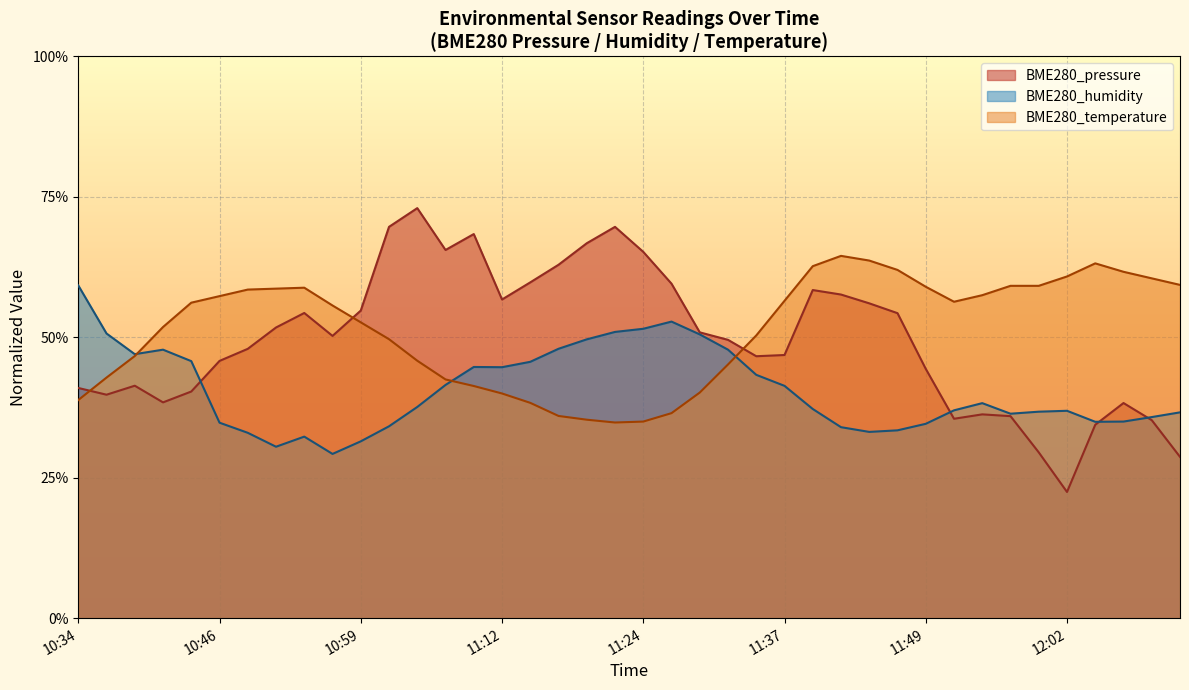

Which has a higher value, 11:19 or 10:56?

11:19